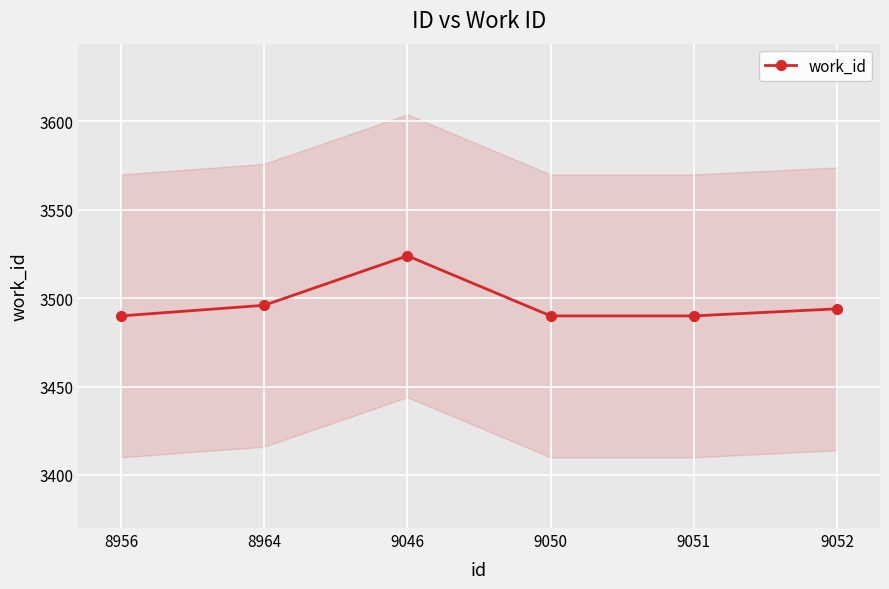

Approximately how many times larger is the value at 9050 compared to 8956?

1.0